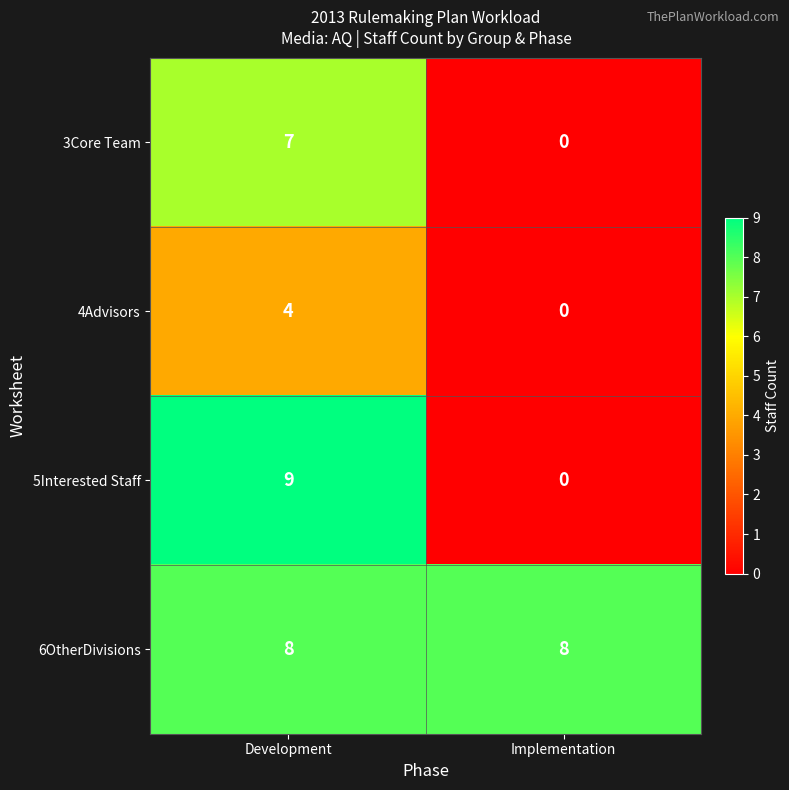

What is the sum of the 4Advisors values at Implementation and Development?

4